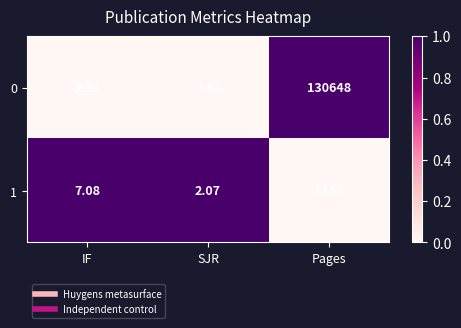

What is the total value across all series at Pages?

131806.0